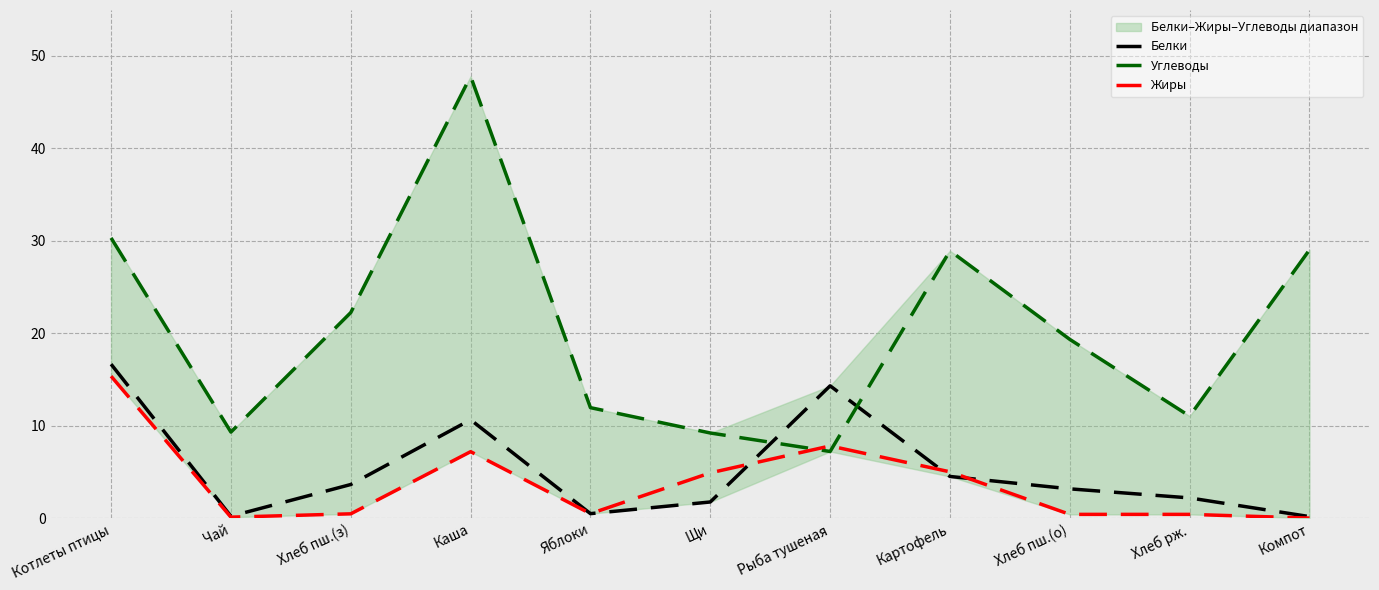

In Углеводы, how many points are higher than both neighbors (excluding endpoints)?

2